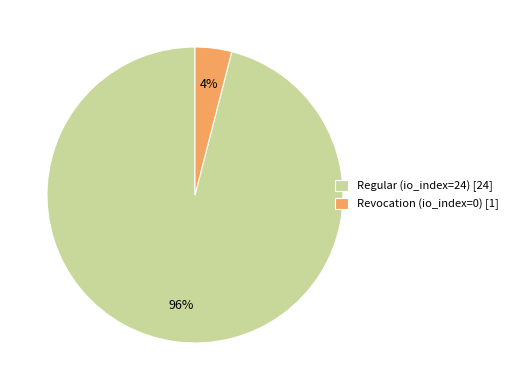

Approximately how many times larger is the value at Regular (io_index=24) [24] compared to Revocation (io_index=0) [1]?

24.0